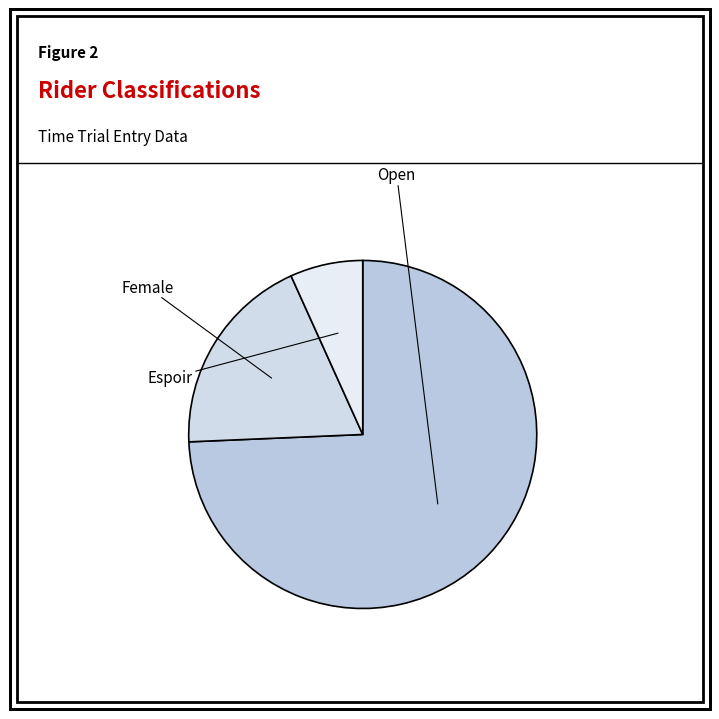

How many segments does this pie chart have?

3